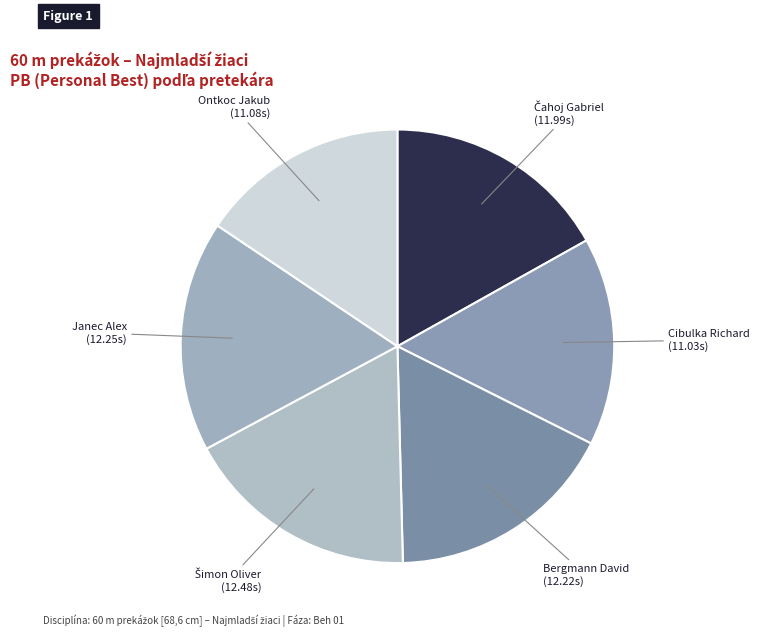

Is there any slice that represents more than half of the pie?

No